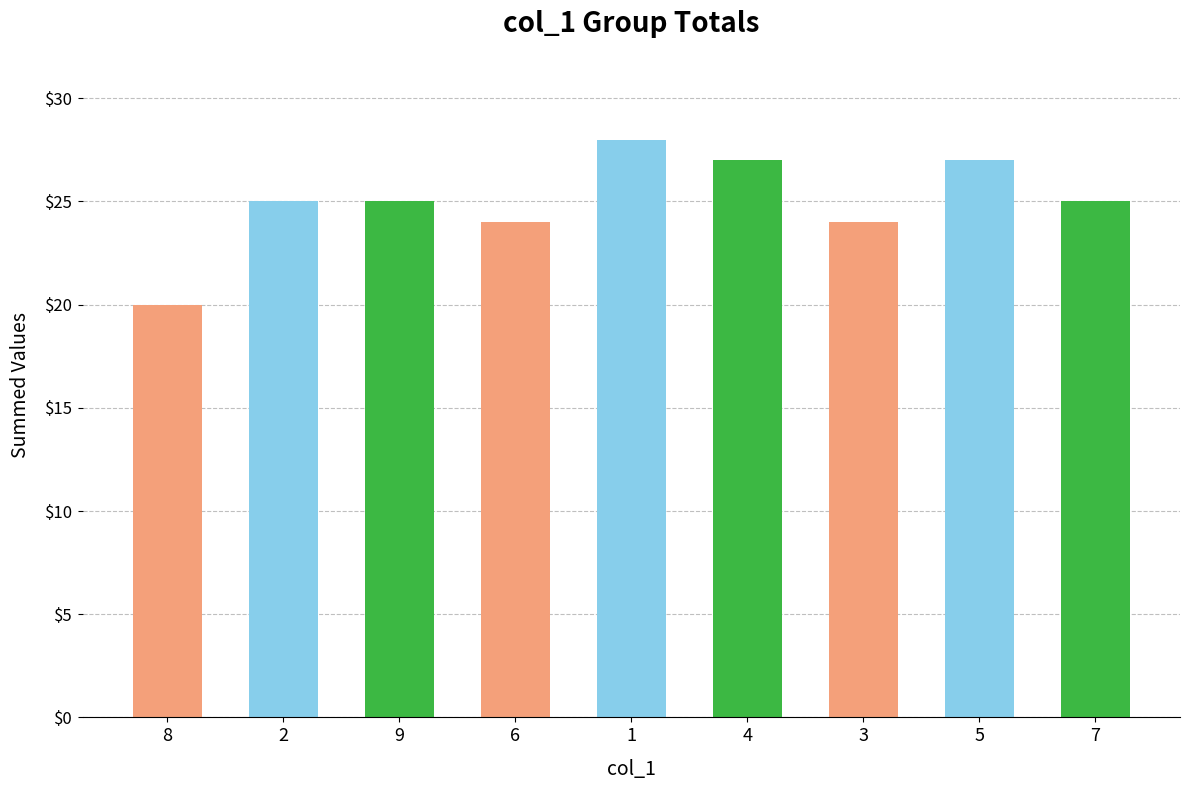

Approximately how many times larger is the value at 4 compared to 1?

1.0